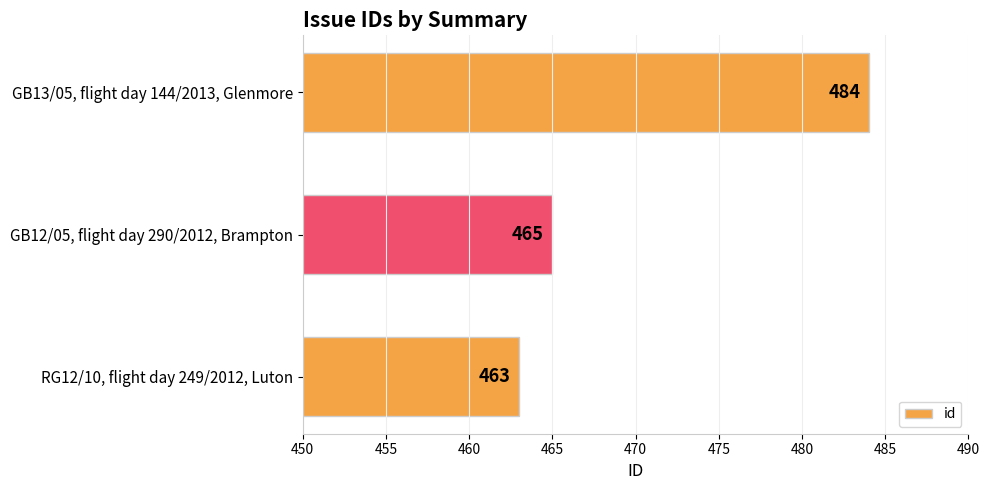

What is the sum of all values?

1412